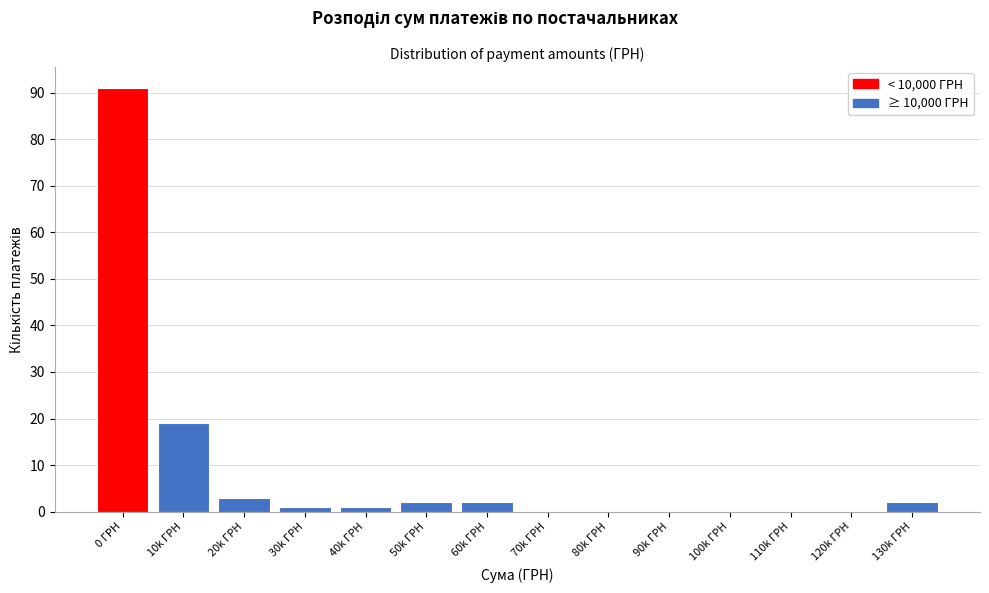

Reading left to right, list all the values displayed in this chart.

0 ГРН=91	10k ГРН=19	20k ГРН=3	30k ГРН=1	40k ГРН=1	50k ГРН=2	60k ГРН=2	70k ГРН=0	80k ГРН=0	90k ГРН=0	100k ГРН=0	110k ГРН=0	120k ГРН=0	130k ГРН=2